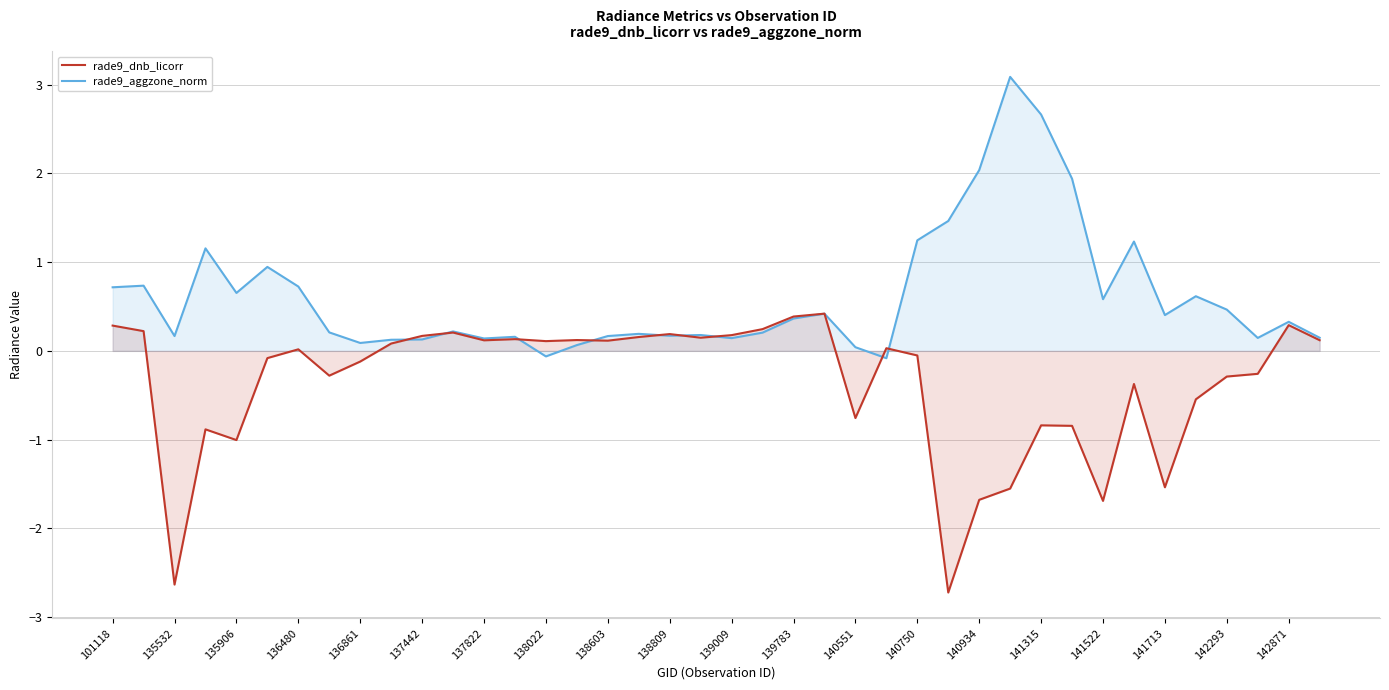

How many interior local peaks does the rade9_dnb_licorr series have?

11